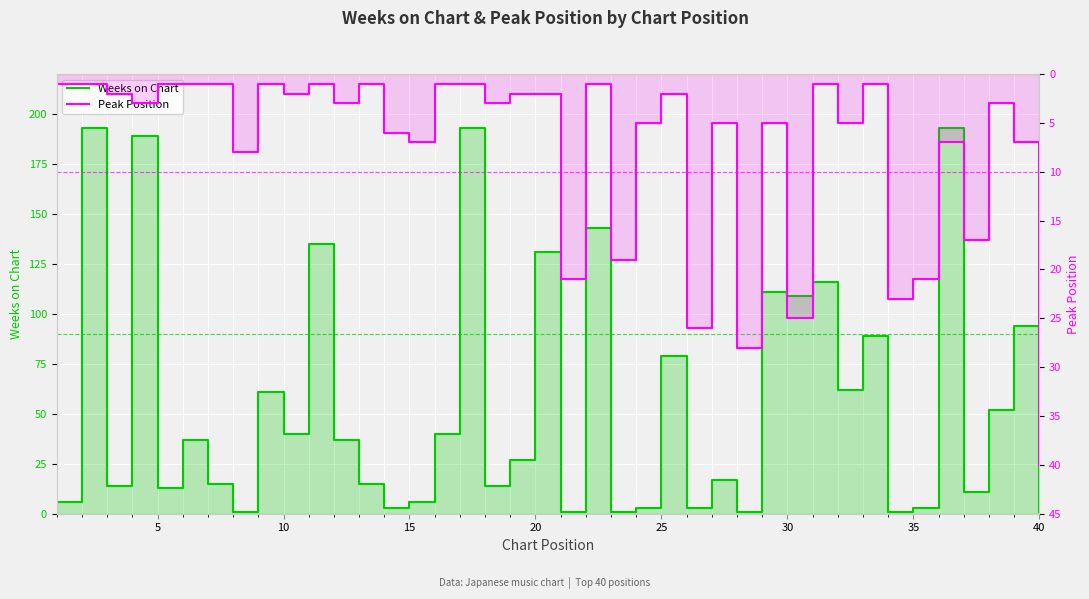

Rank the series by their average value, from highest to lowest.

Weeks on Chart, Peak Position